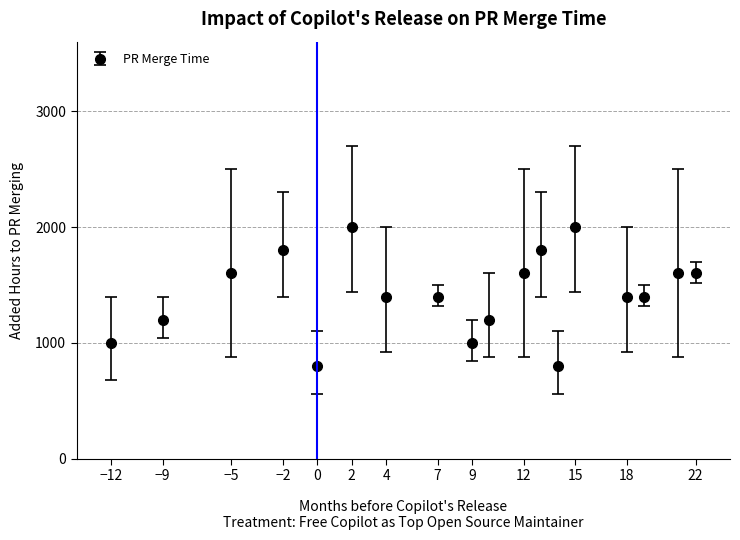

What is the difference between the second highest and minimum values?

1200